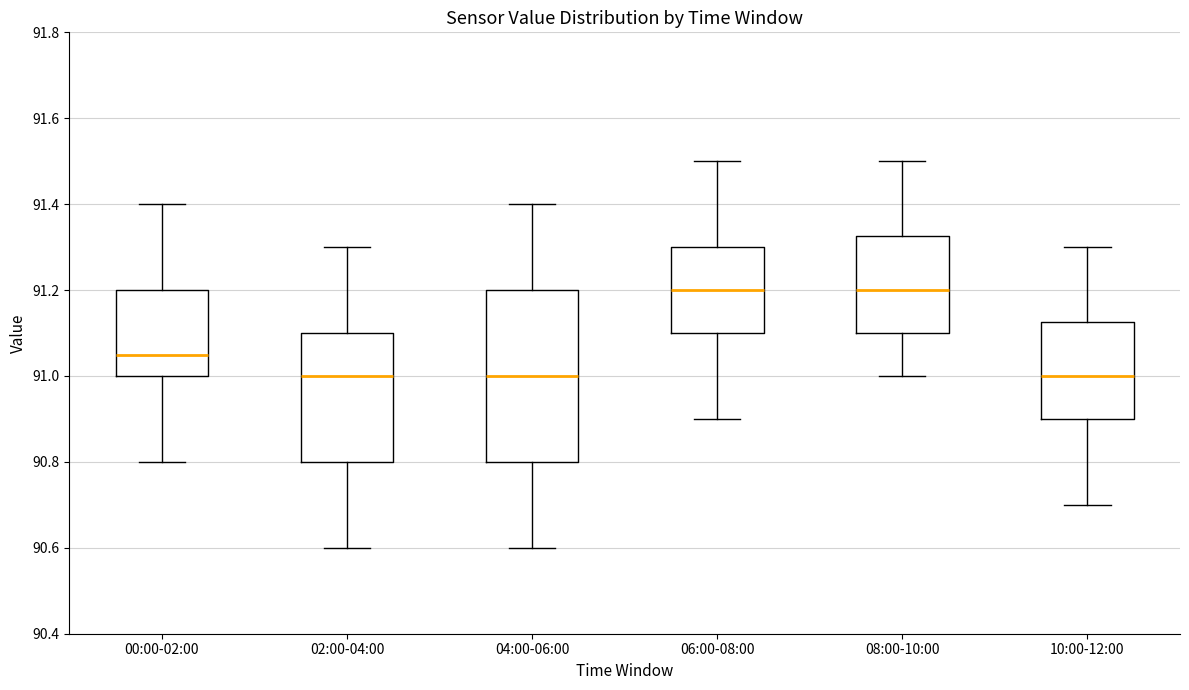

Which box is the tallest, from its lower edge to its upper edge?

04:00-06:00